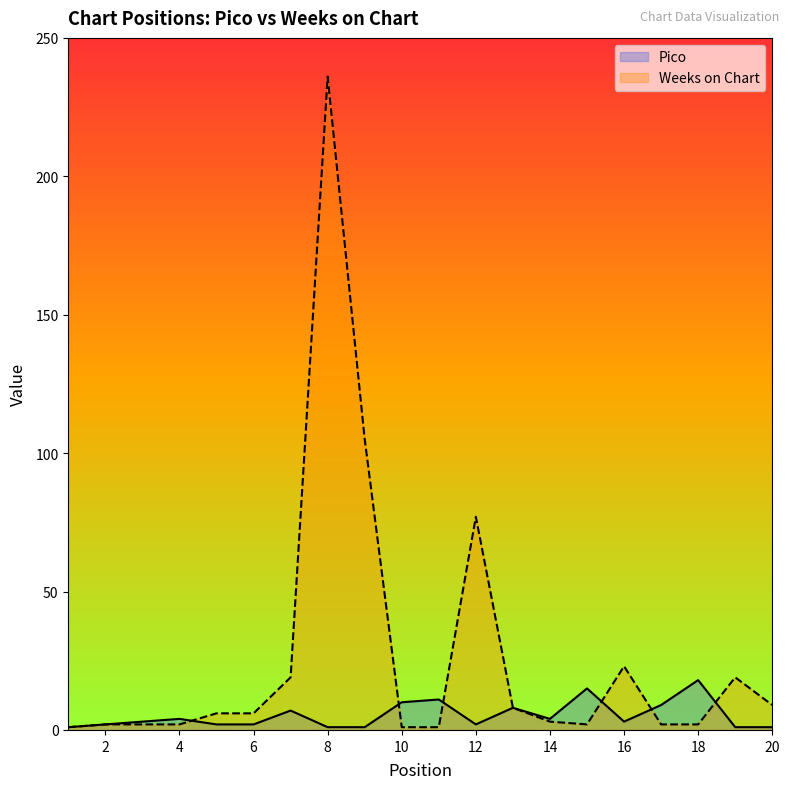

Which series has the largest range (max minus min)?

Weeks on Chart